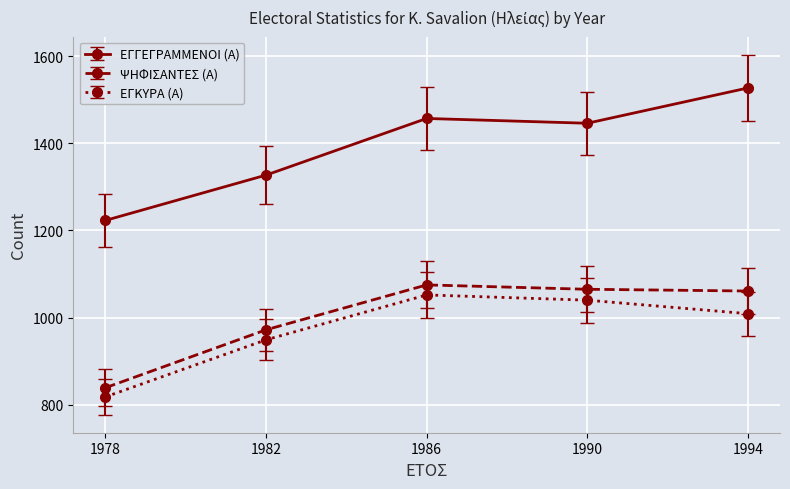

Reading left to right, extract all data points from this chart.

ΕΓΓΕΓΡΑΜΜΕΝΟΙ (Α): 1978=1223	1982=1327	1986=1457	1990=1446	1994=1527
ΨΗΦΙΣΑΝΤΕΣ (Α): 1978=839	1982=972	1986=1075	1990=1065	1994=1061
ΕΓΚΥΡΑ (Α): 1978=818	1982=949	1986=1052	1990=1040	1994=1009